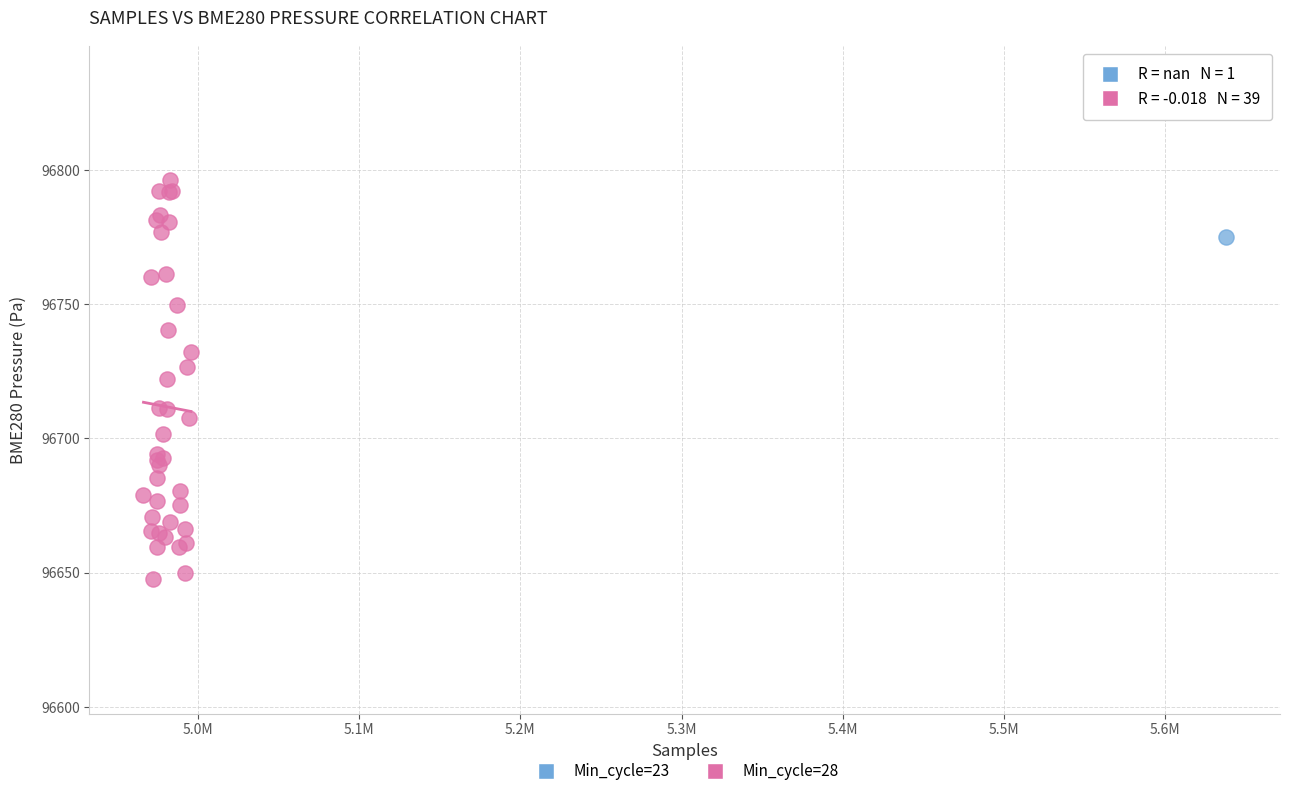

What are all the series names shown in the legend?

Min_cycle=23, Min_cycle=28